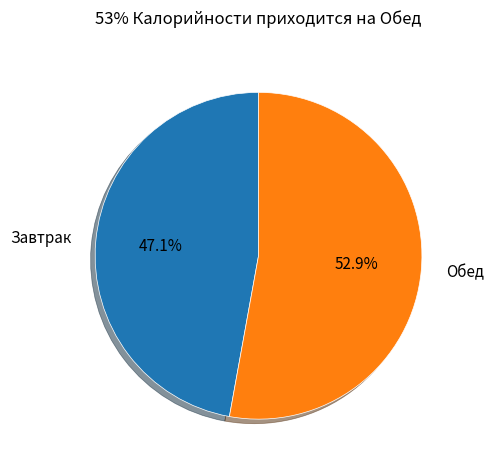

Between Завтрак and Обед, which is larger?

Обед